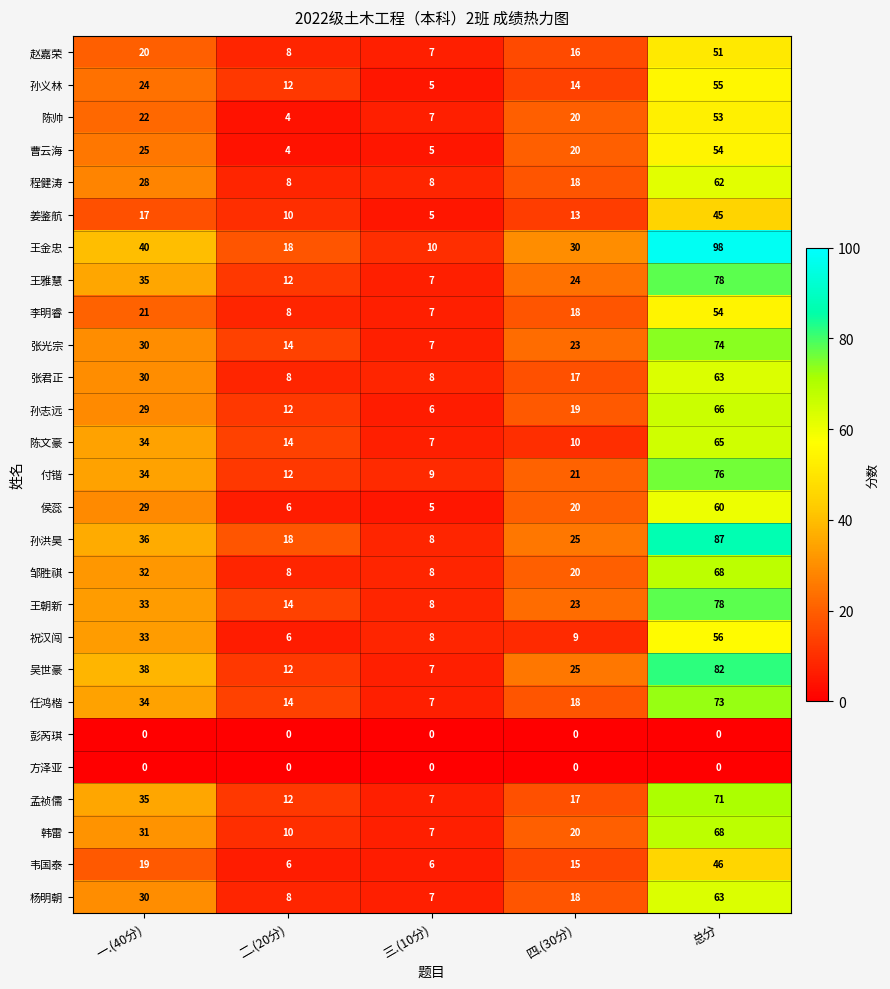

Where does the 姜鉴航 series first go above 13?

一.(40分)